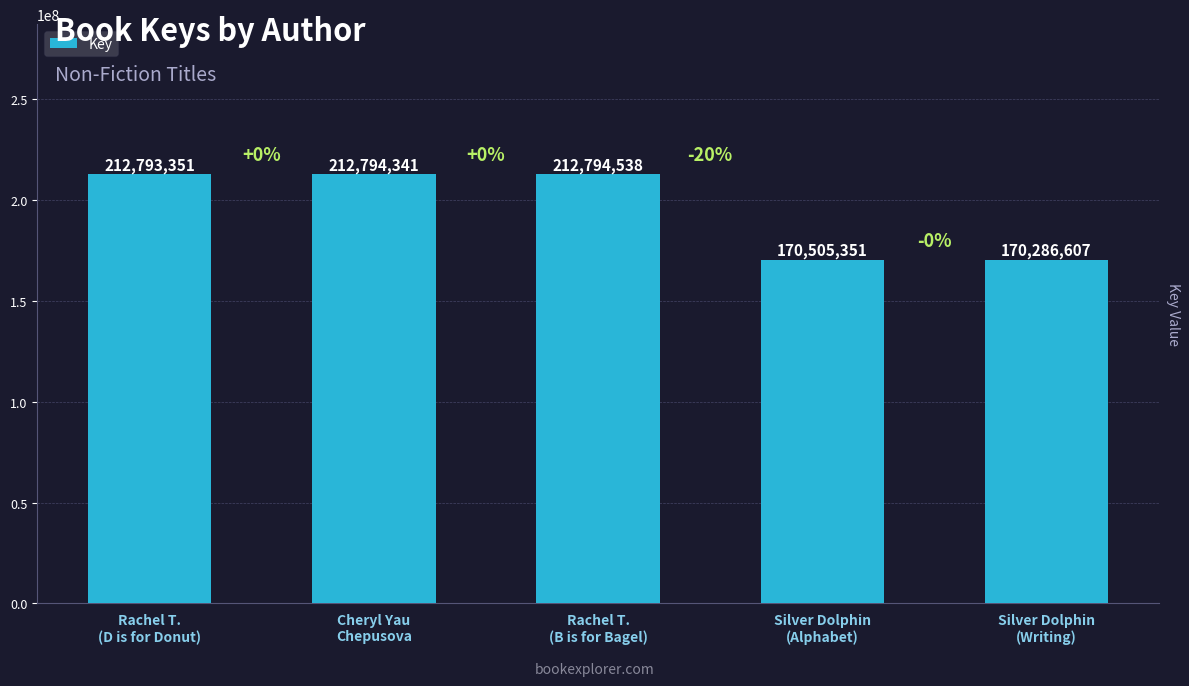

How many series are shown in this chart?

1